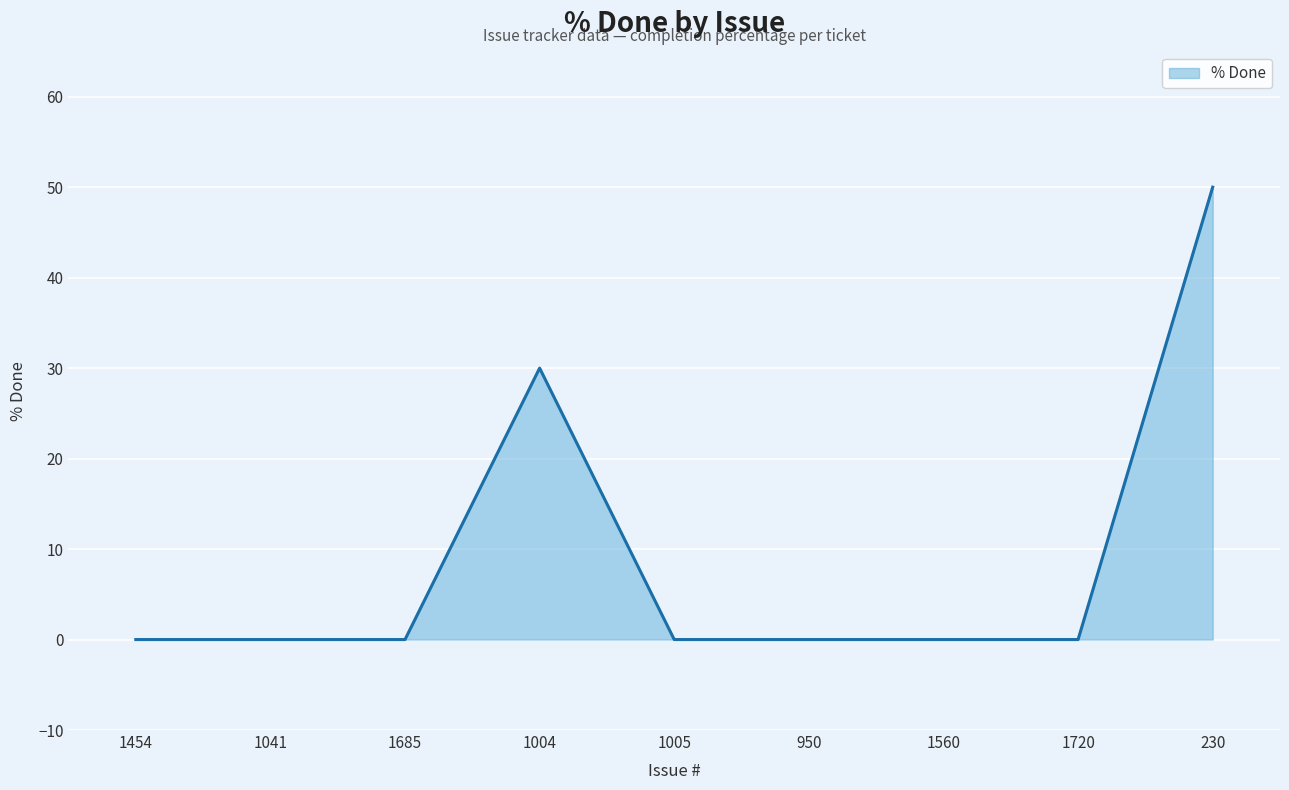

What is the maximum value shown in the chart?

50